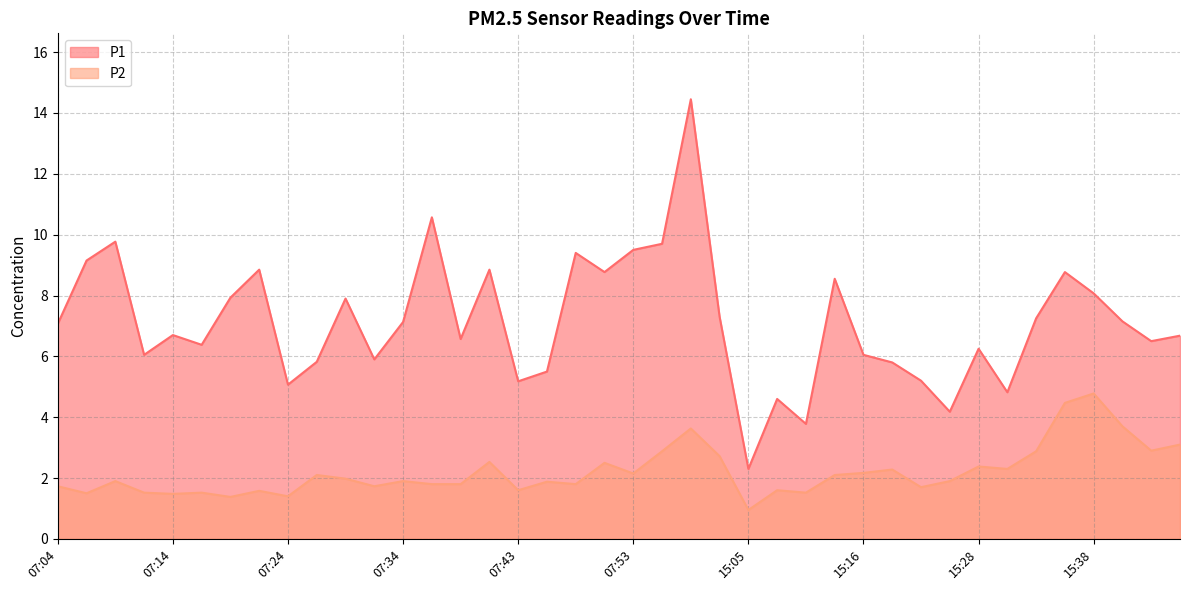

True or false: P2 and P1 cross at least once.

False